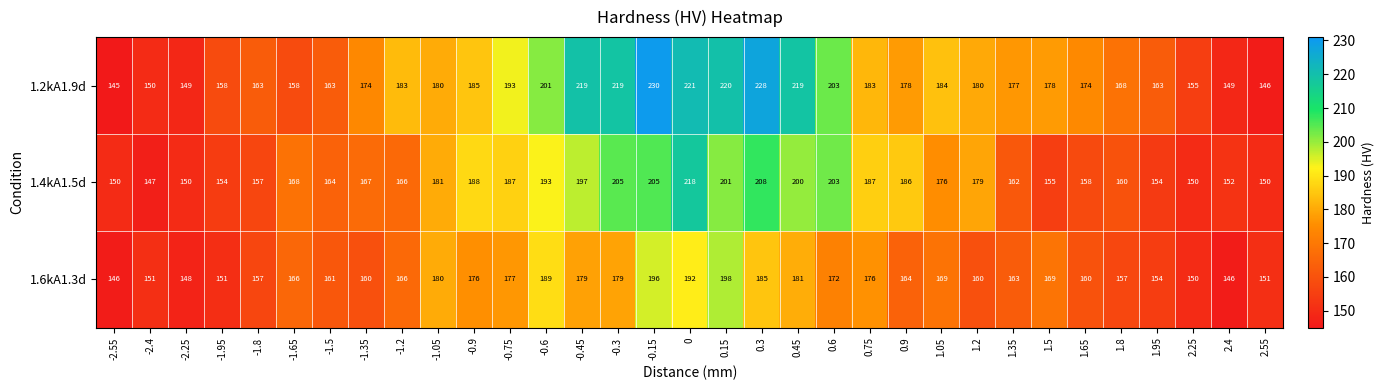

Which series has the largest total across all categories?

1.2kA1.9d